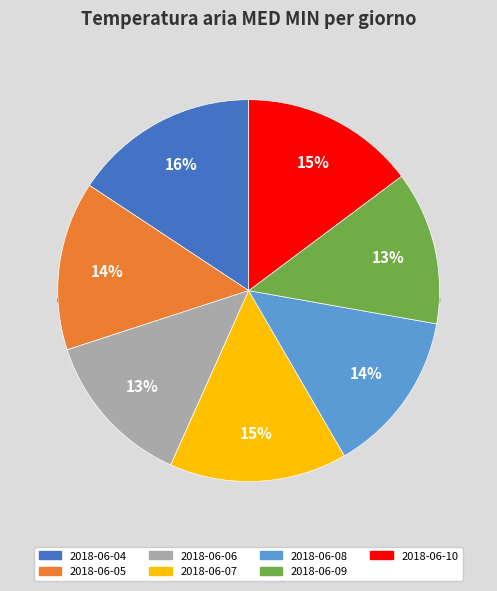

What is the largest slice in the pie chart?

2018-06-04